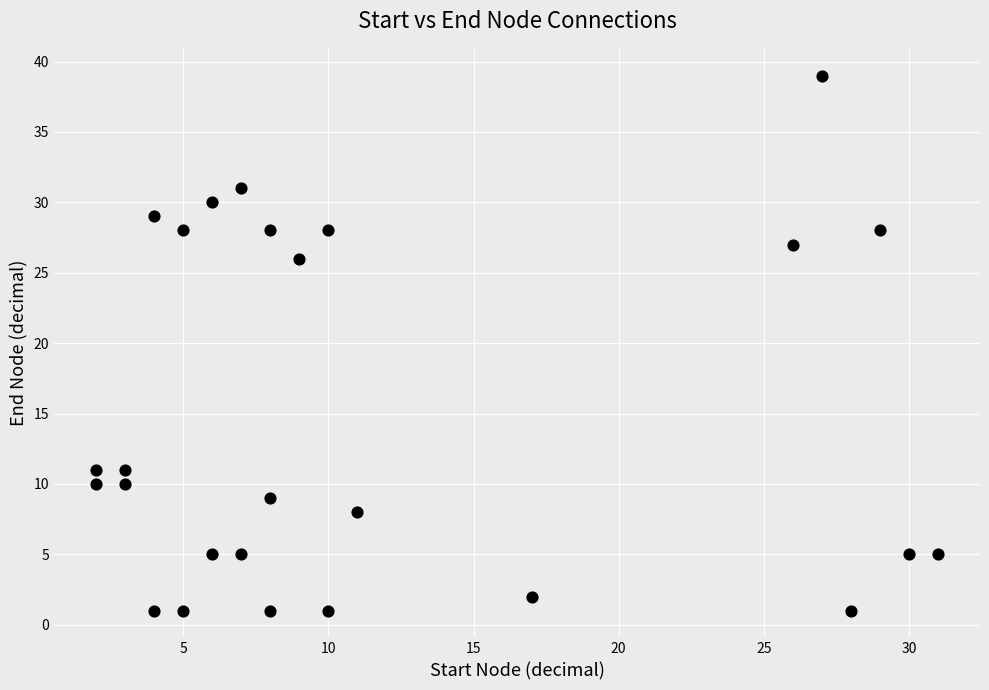

What is the range of X values (max minus min)?

29